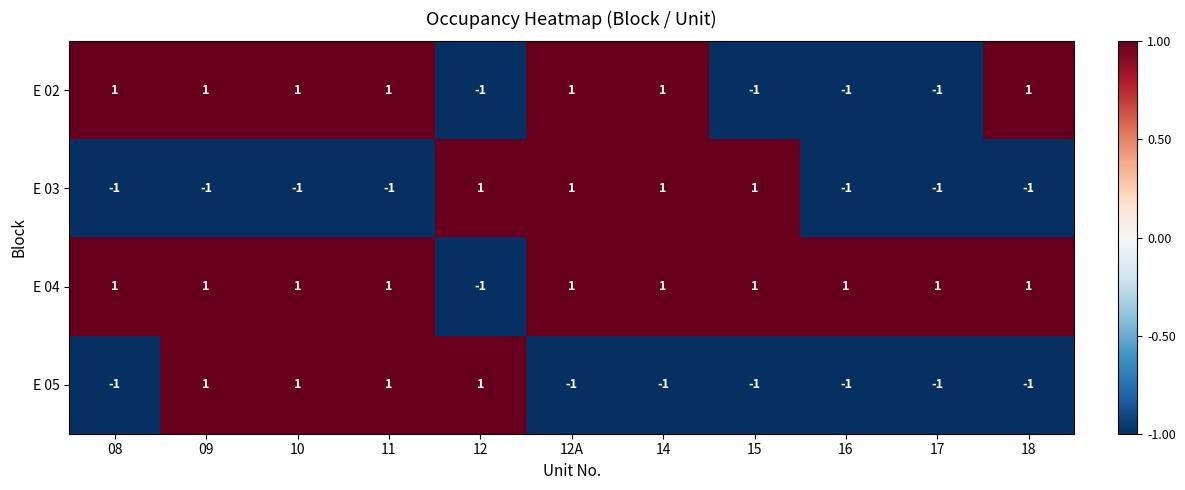

How many distinct data groups are displayed?

4